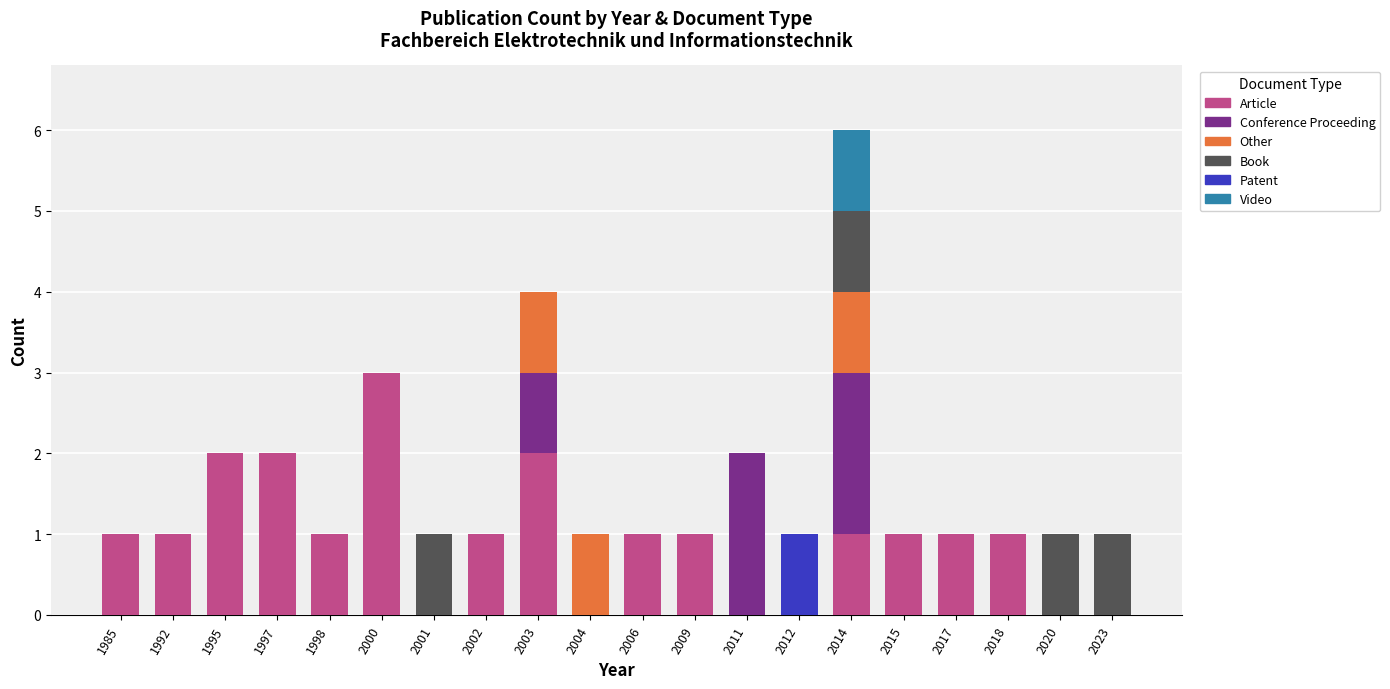

True or false: Article has a value of 0 at 2012.

True